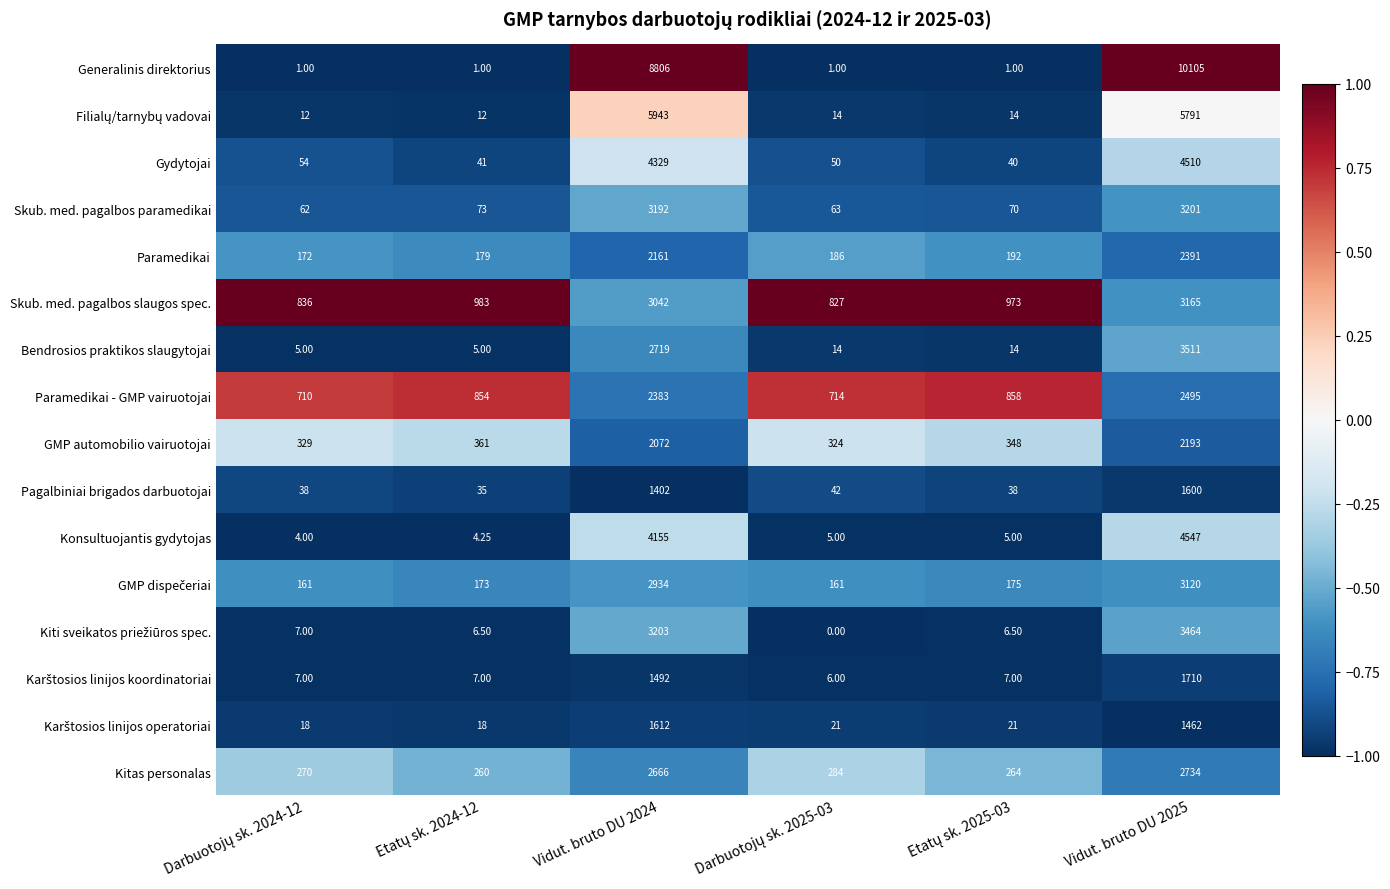

Which series has the largest total across all categories?

Generalinis direktorius